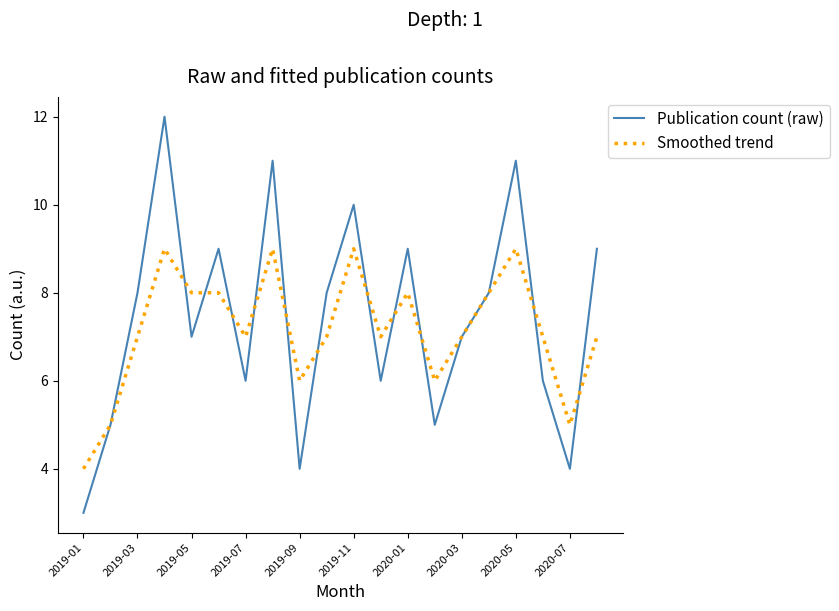

What are all the series names shown in the legend?

Publication count (raw), Smoothed trend